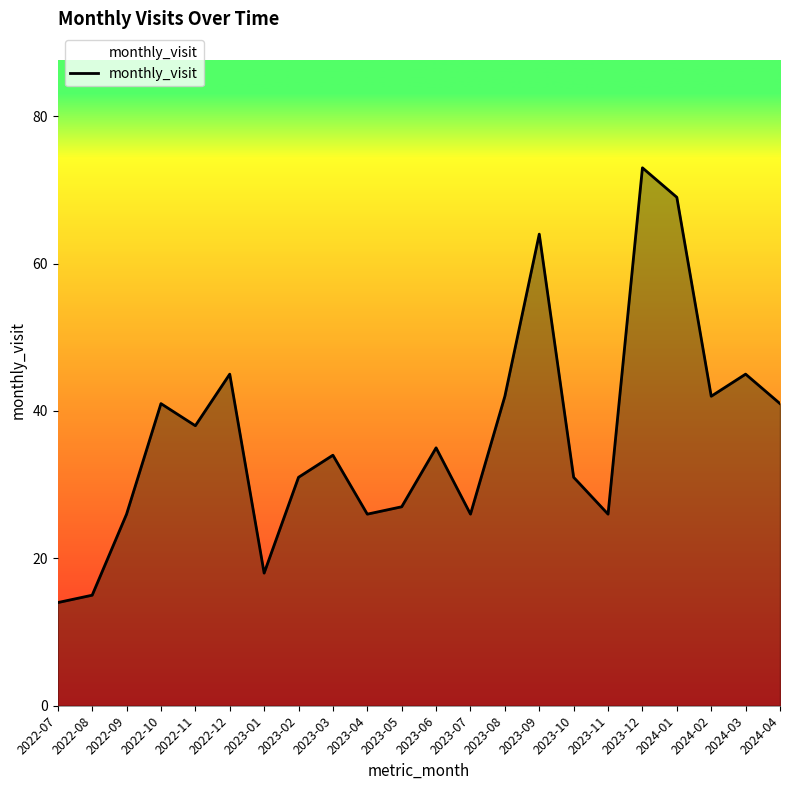

What is the approximate value at 2022-11, to the nearest 5?

40